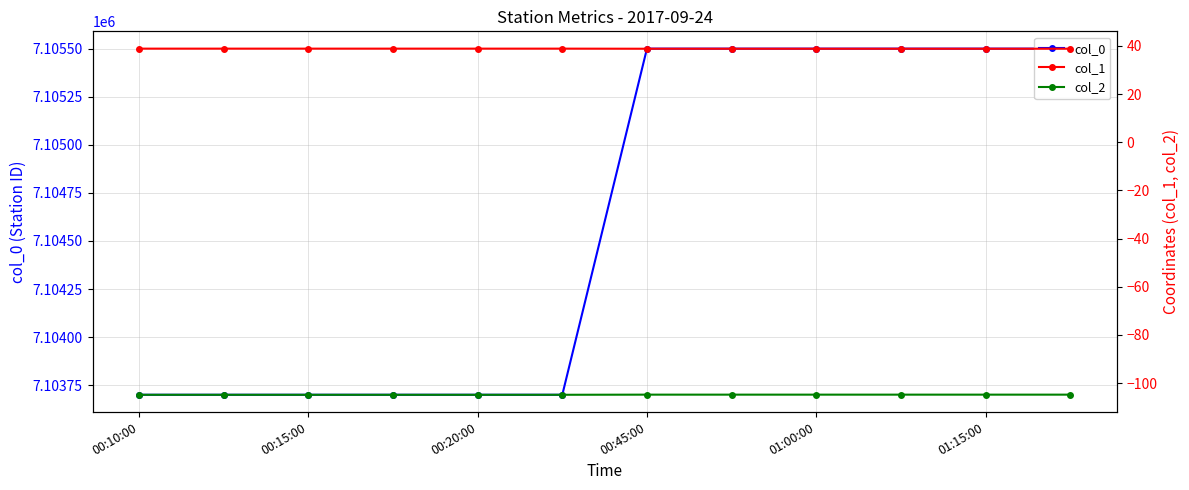

What are all the series names shown in the legend?

col_0, col_1, col_2